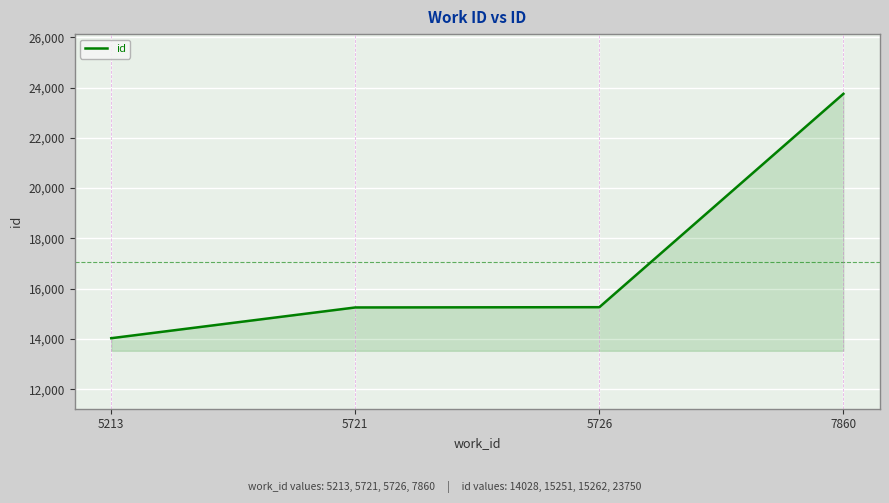

Which category has the highest value across all series?

7860